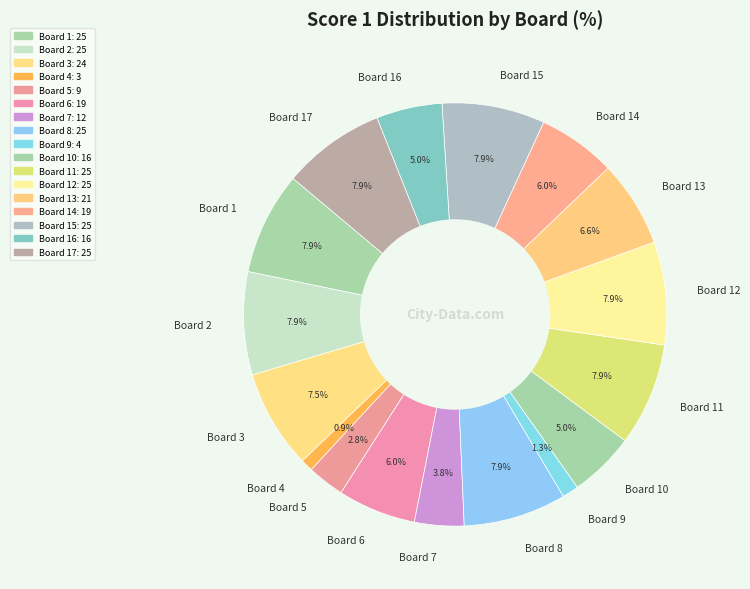

To the nearest percent, what portion does Board 5 represent?

3%